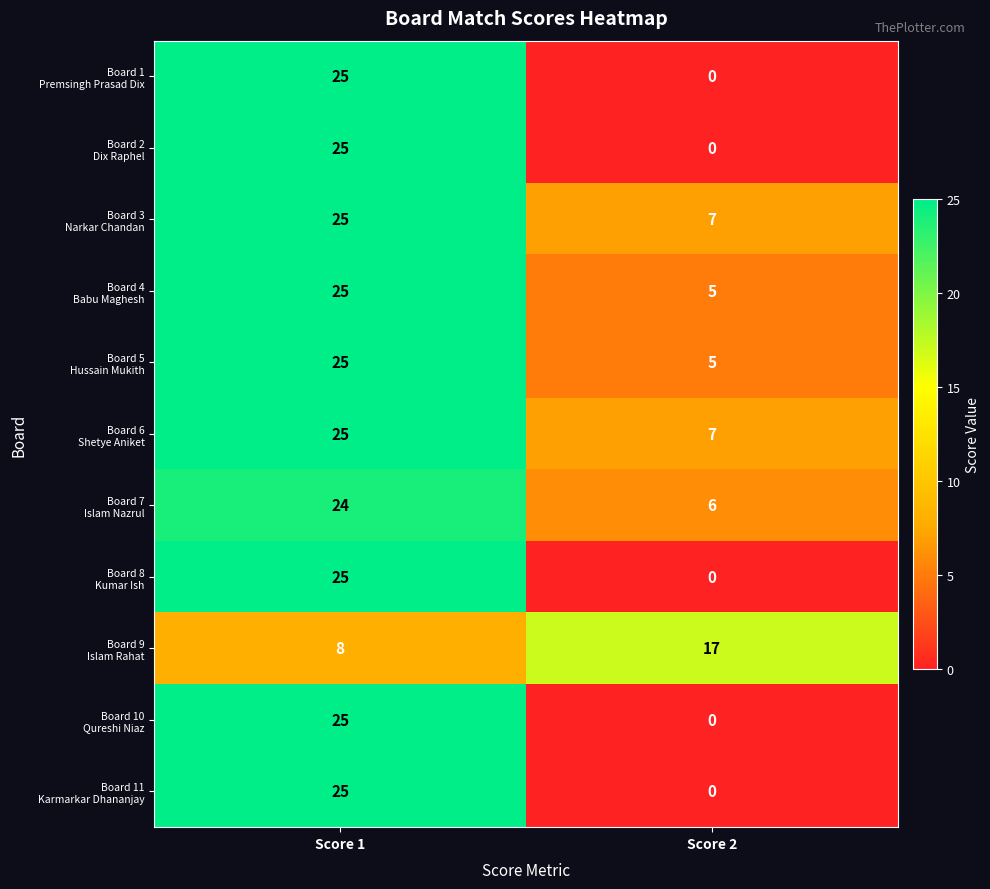

Which label corresponds to the smallest value in the chart?

Score 2